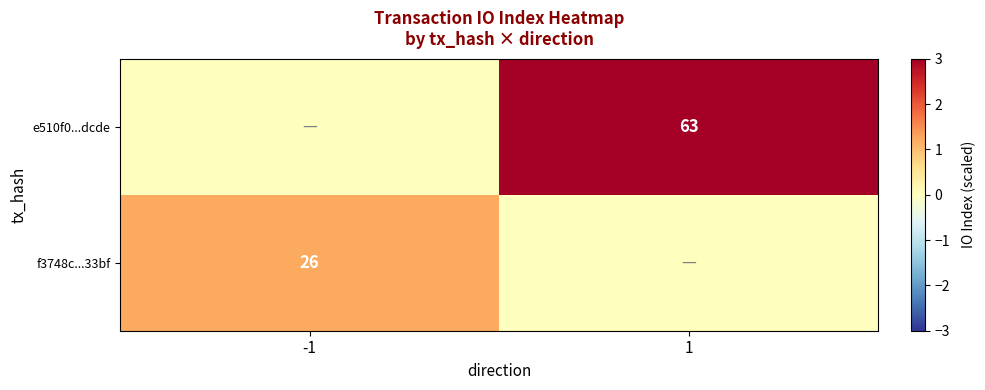

The value of f3748c...33bf at -1 is 26. True or false?

True